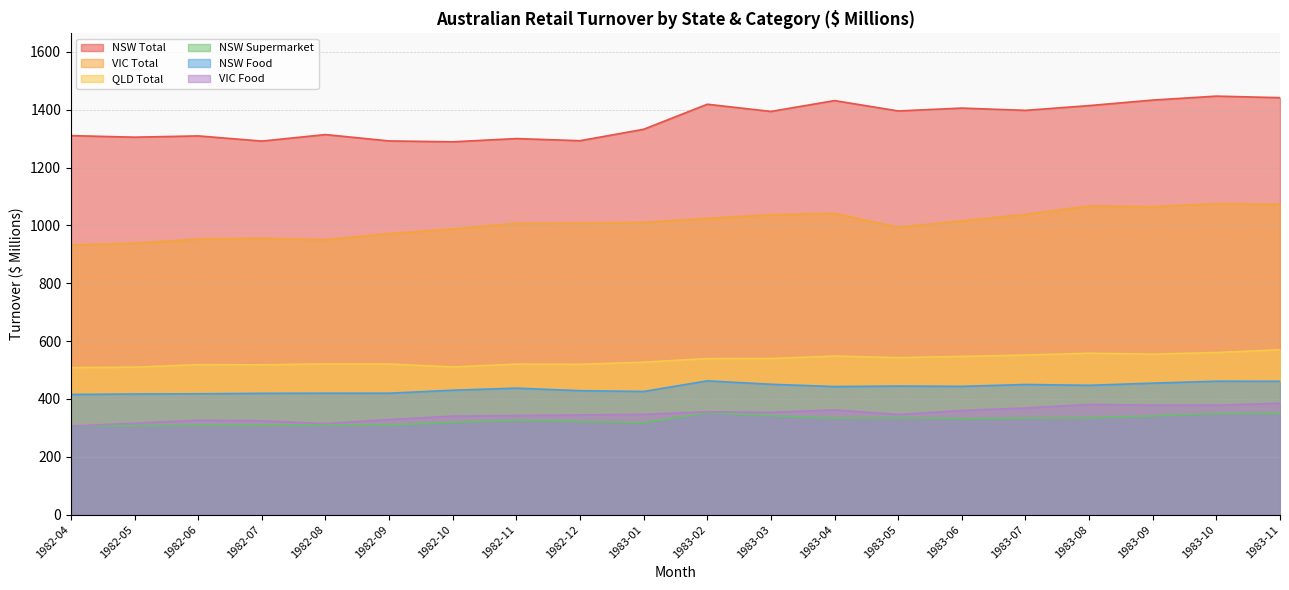

Which series has the largest range (max minus min)?

NSW Total